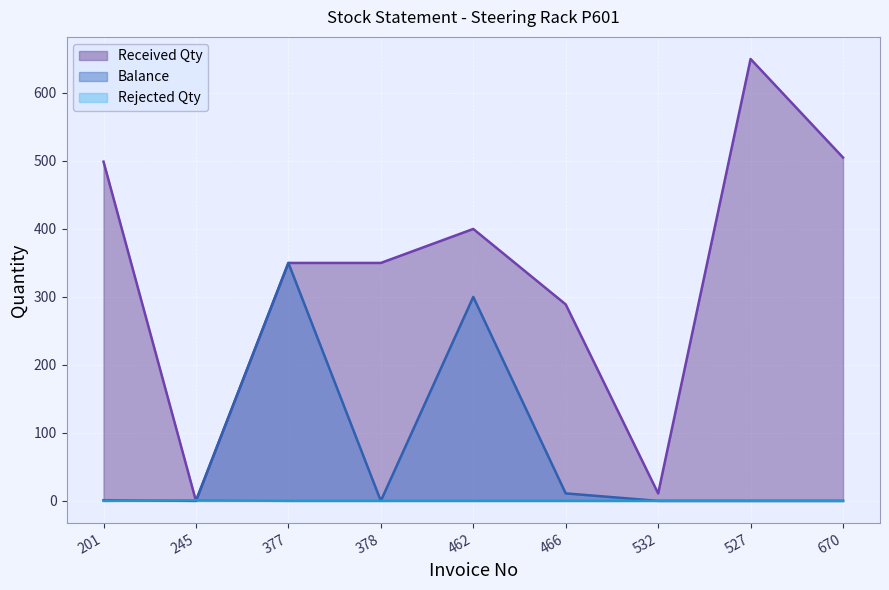

At which category does Rejected Qty reach its first local peak?

245